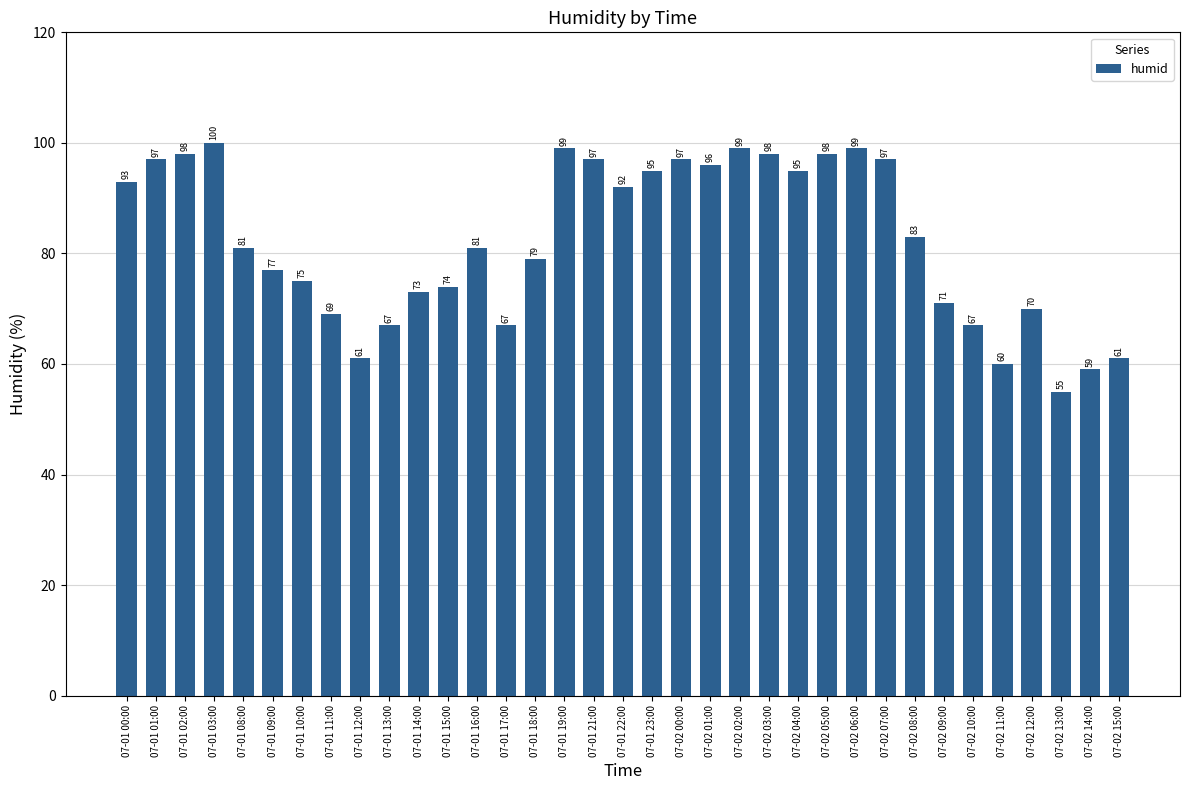

The value at 07-01 13:00 is 67. True or false?

True